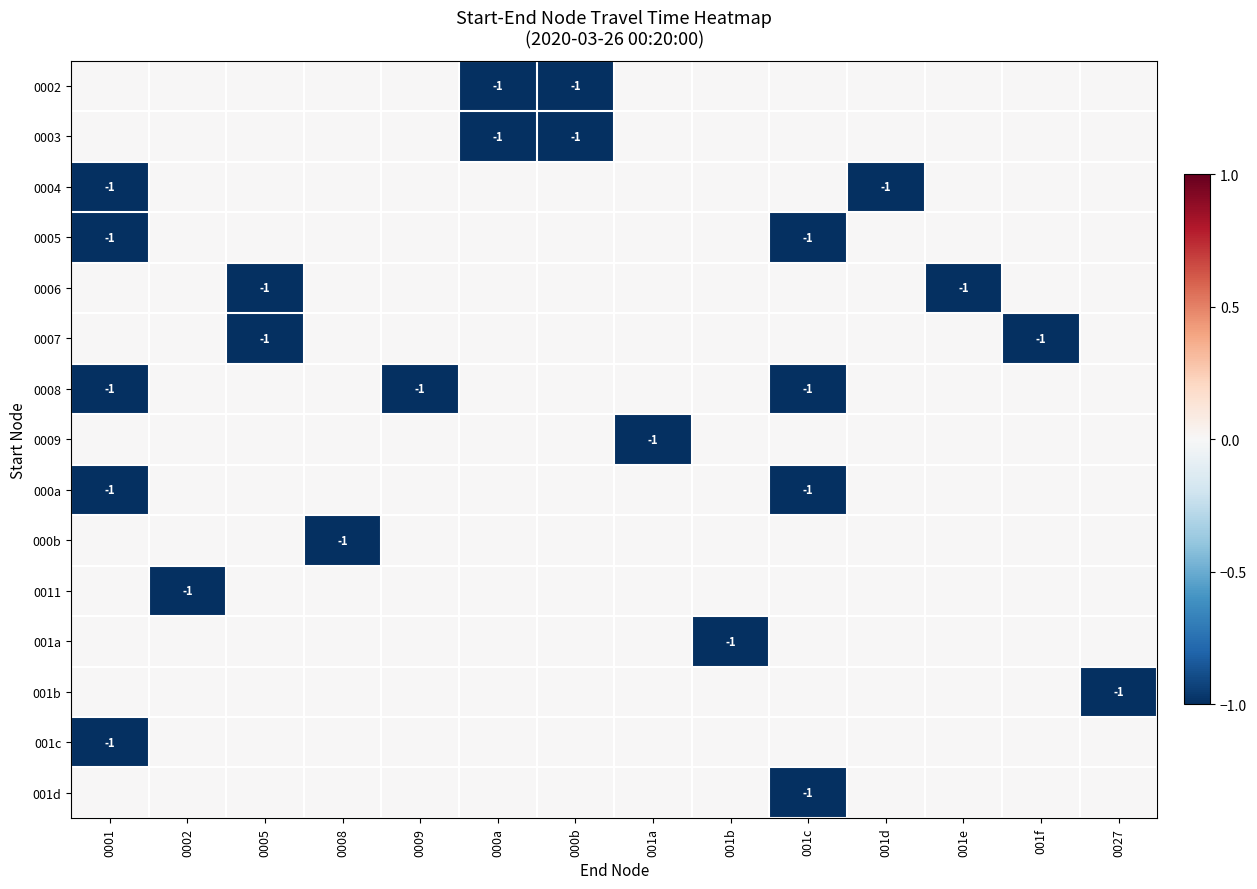

Is it true that 0007 equals -2 at 0005?

False